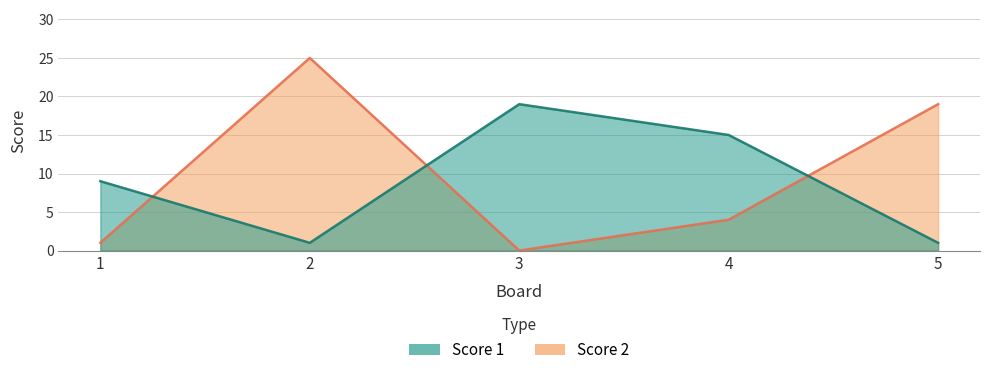

Reading right to left, what are all the values shown in this chart?

Score 1: 1	15	19	1	9
Score 2: 19	4	0	25	1